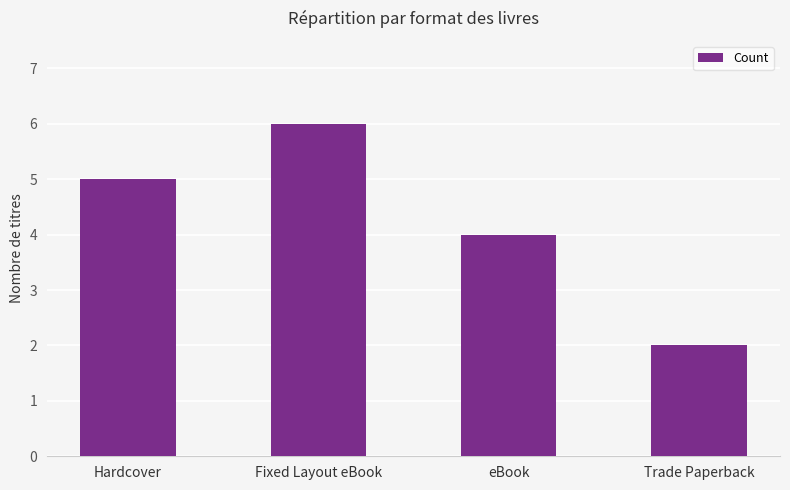

What is the label of the 4th bar from the left?

Trade Paperback